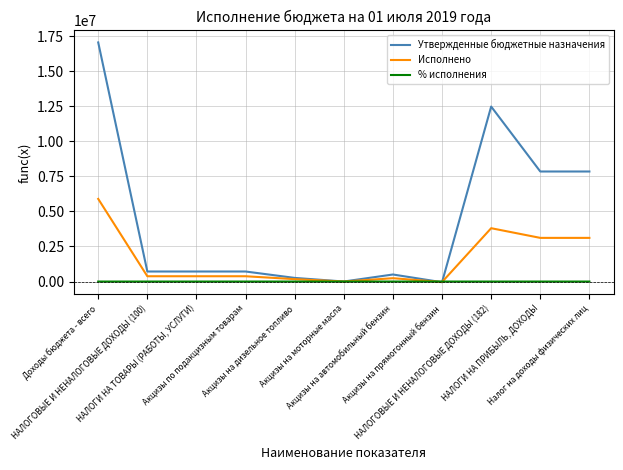

What is the difference between the highest and lowest values at НАЛОГИ НА ПРИБЫЛЬ, ДОХОДЫ?

7843660.3